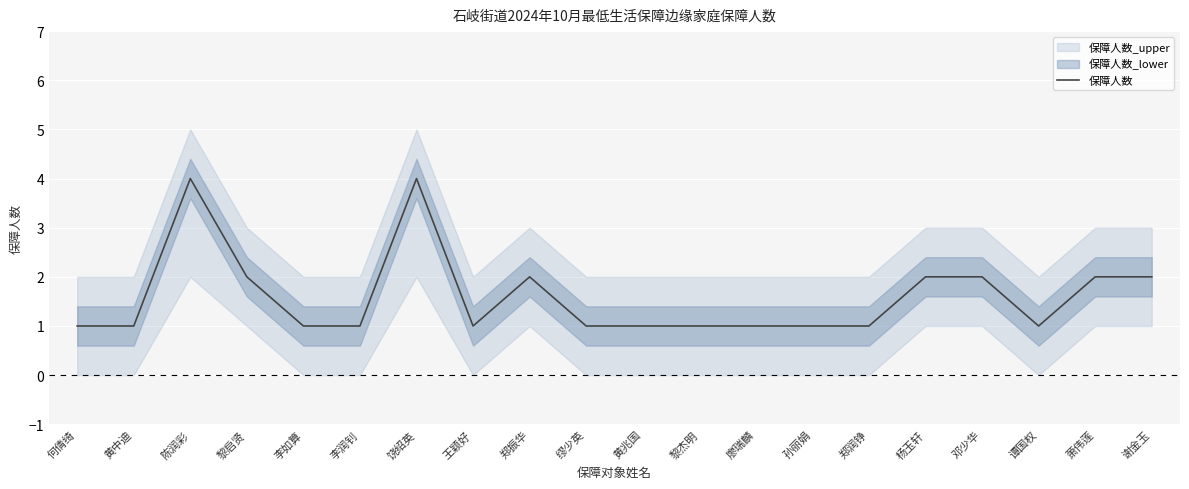

What is the average value?

2